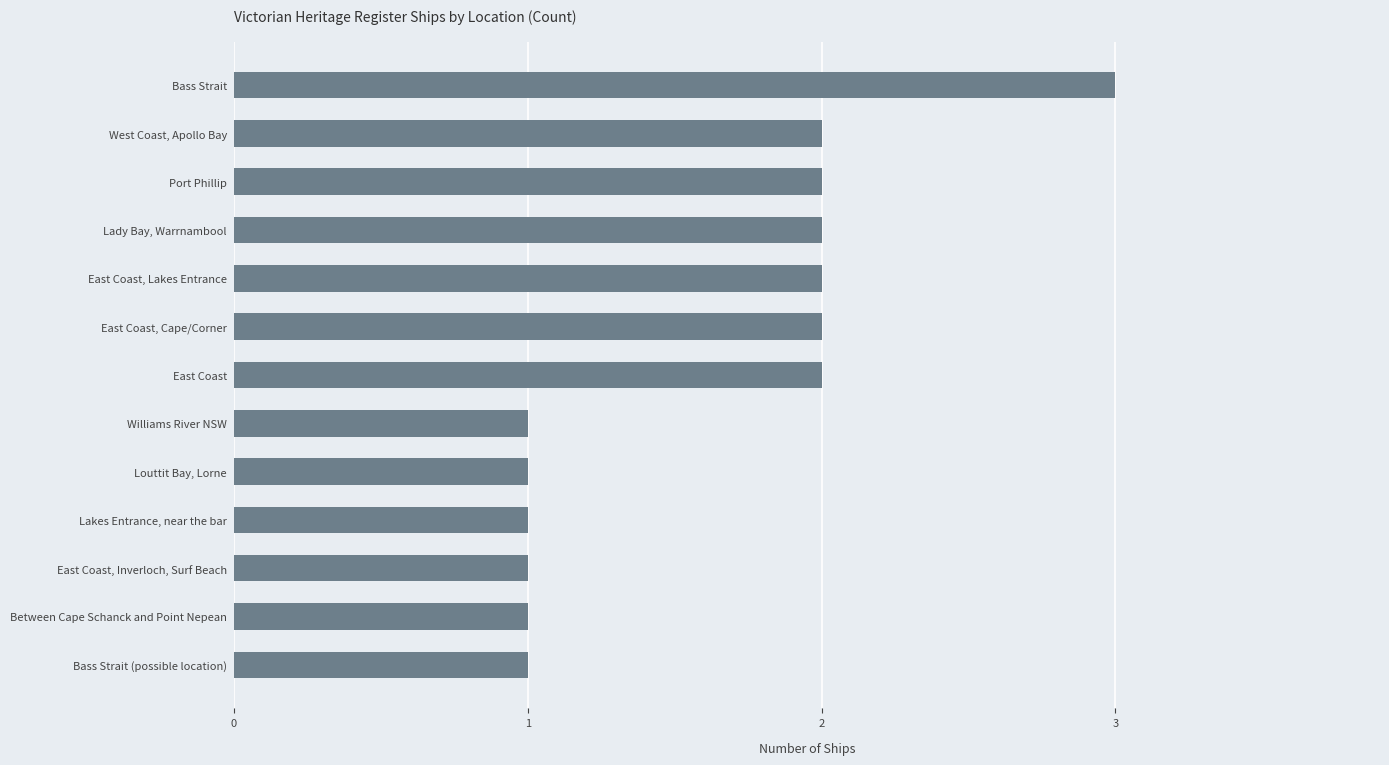

What position from the top is Louttit Bay, Lorne?

9